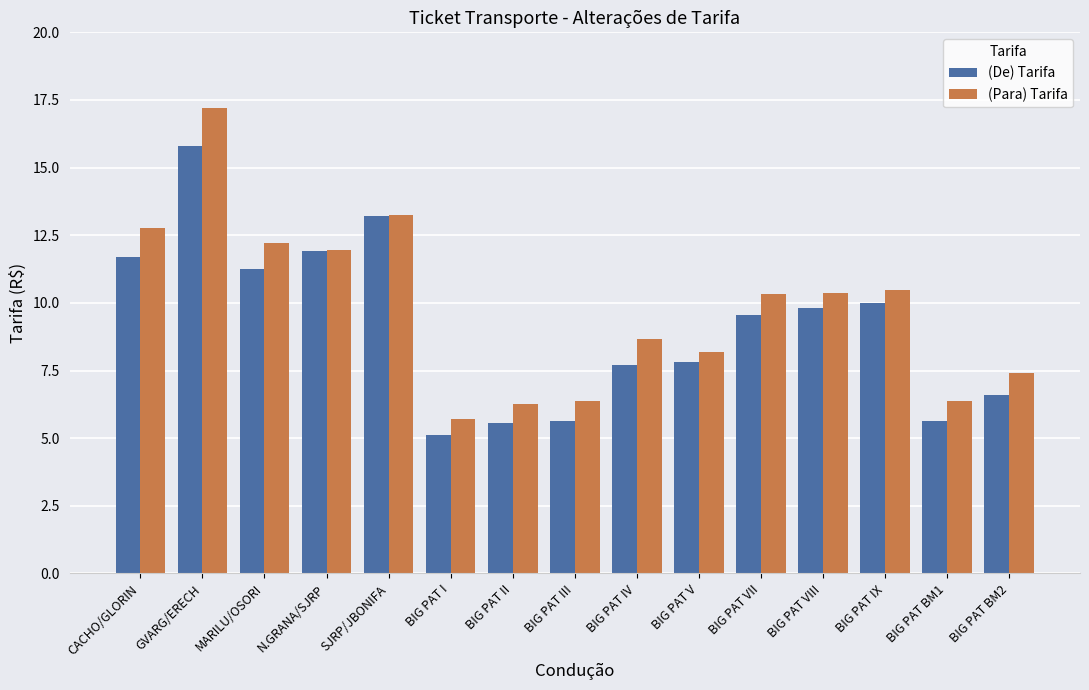

Which category has the highest value in the (Para) Tarifa series?

GVARG/ERECH